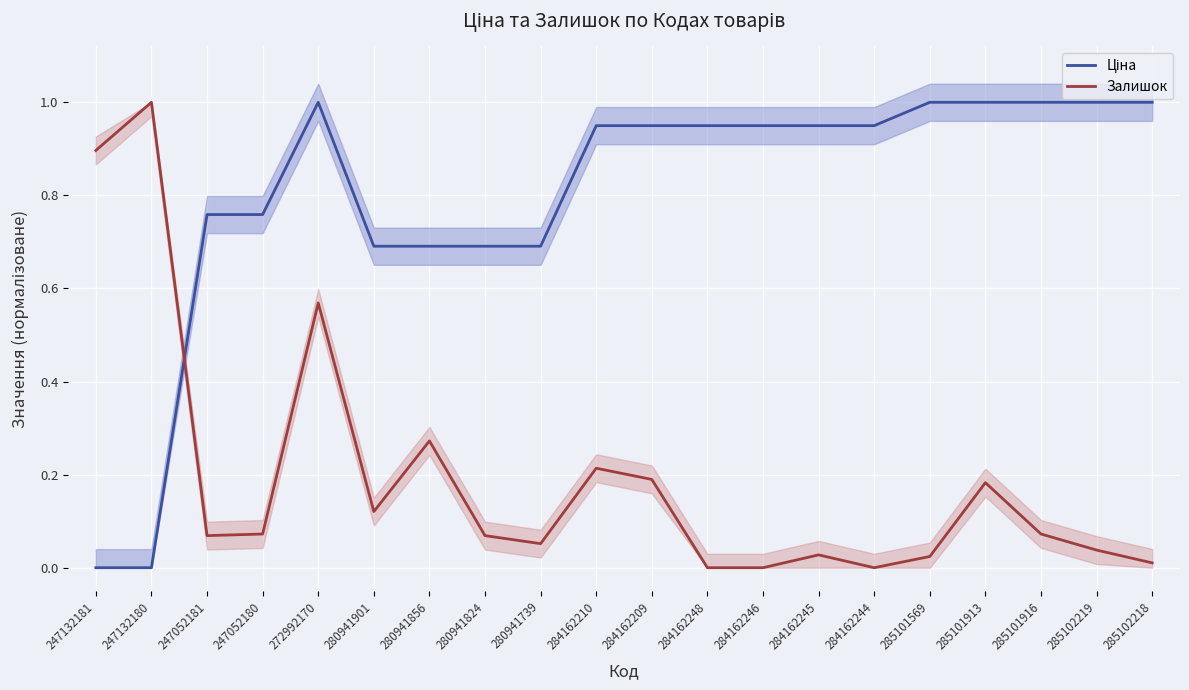

Reading left to right, extract all data points from this chart.

Ціна: 0.0	0.0	0.8	0.8	1.0	0.7	0.7	0.7	0.7	0.9	0.9	0.9	0.9	0.9	0.9	1.0	1.0	1.0	1.0	1.0
Залишок: 0.9	1.0	0.1	0.1	0.6	0.1	0.3	0.1	0.1	0.2	0.2	0.0	0.0	0.0	0.0	0.0	0.2	0.1	0.0	0.0